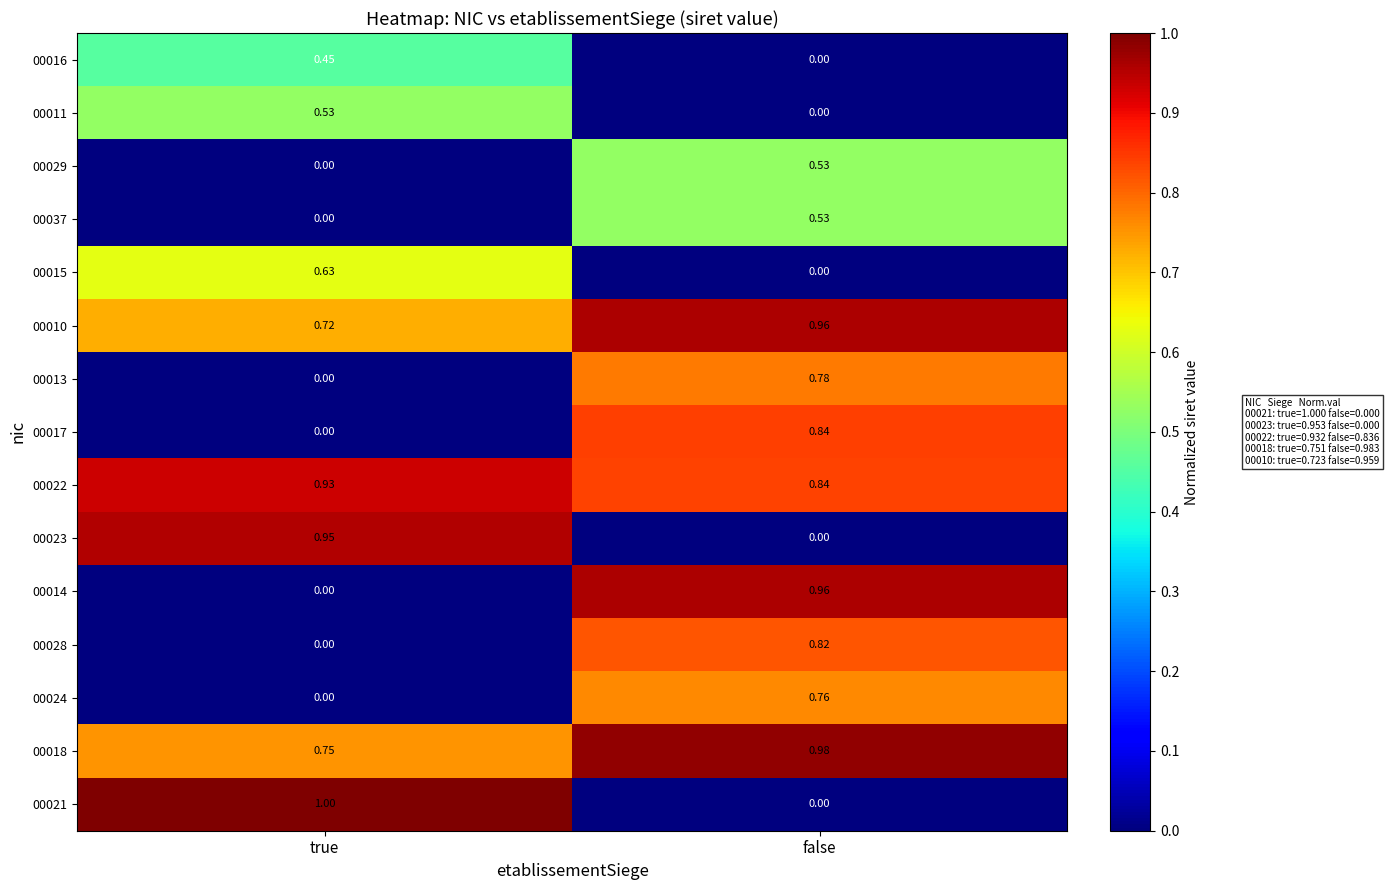

Is the value of 00016 at false greater than the value of 00021 at true?

No